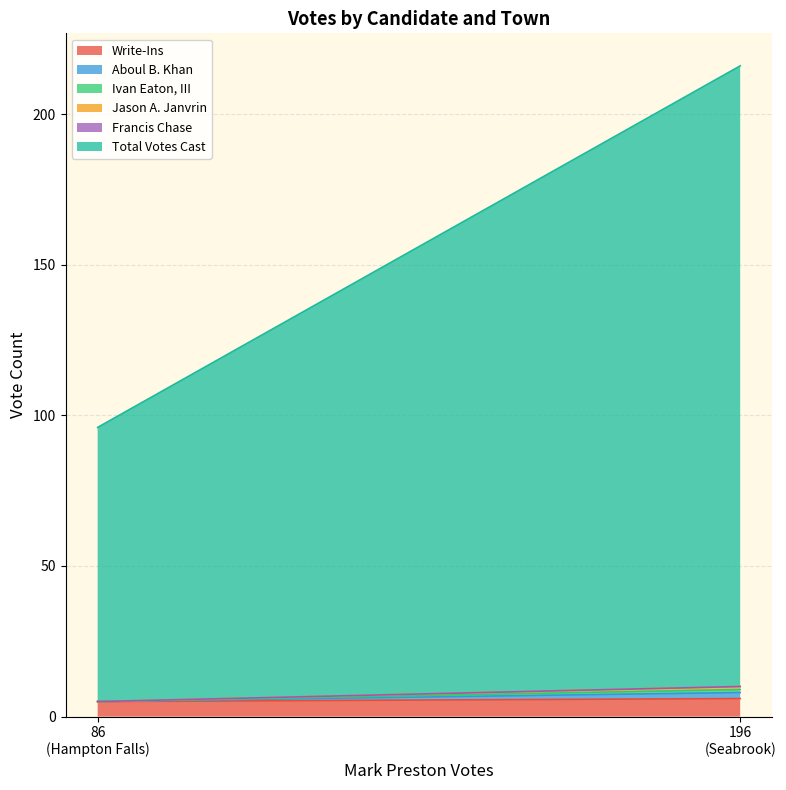

Reading right to left, list all the values displayed in this chart.

Write-Ins: Seabrook=6	Hampton Falls=5
Aboul B. Khan: Seabrook=2	Hampton Falls=0
Ivan Eaton, III: Seabrook=1	Hampton Falls=0
Jason A. Janvrin: Seabrook=1	Hampton Falls=0
Francis Chase: Seabrook=0	Hampton Falls=0
Total Votes Cast: Seabrook=206	Hampton Falls=91